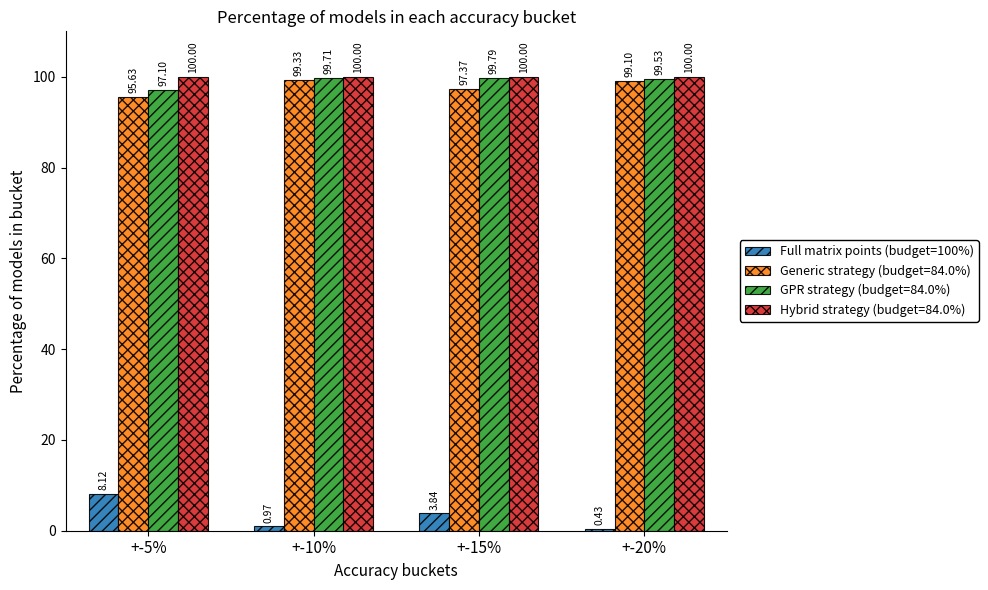

Count the number of categories in the chart.

4